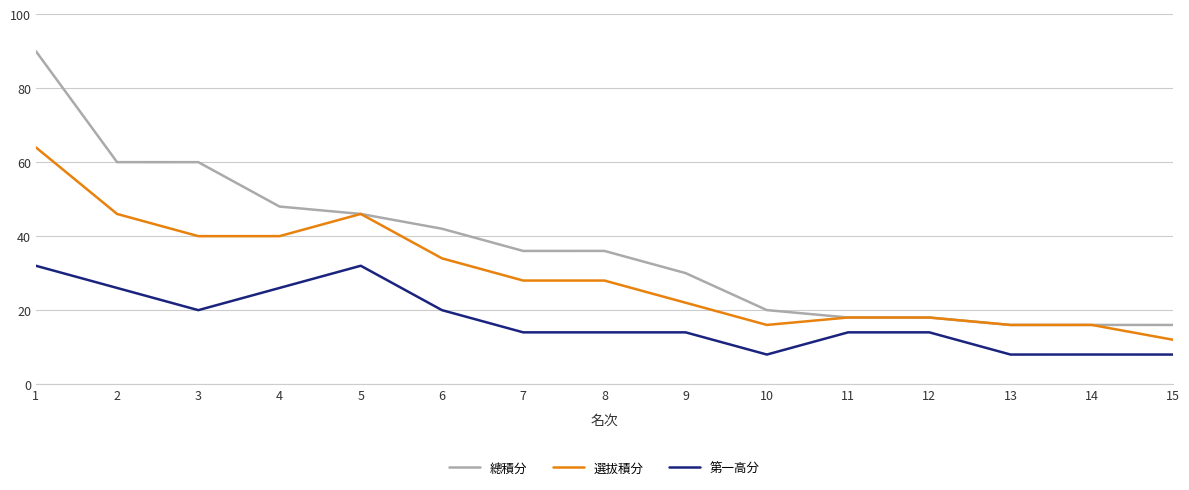

How many lines are shown in the chart?

3